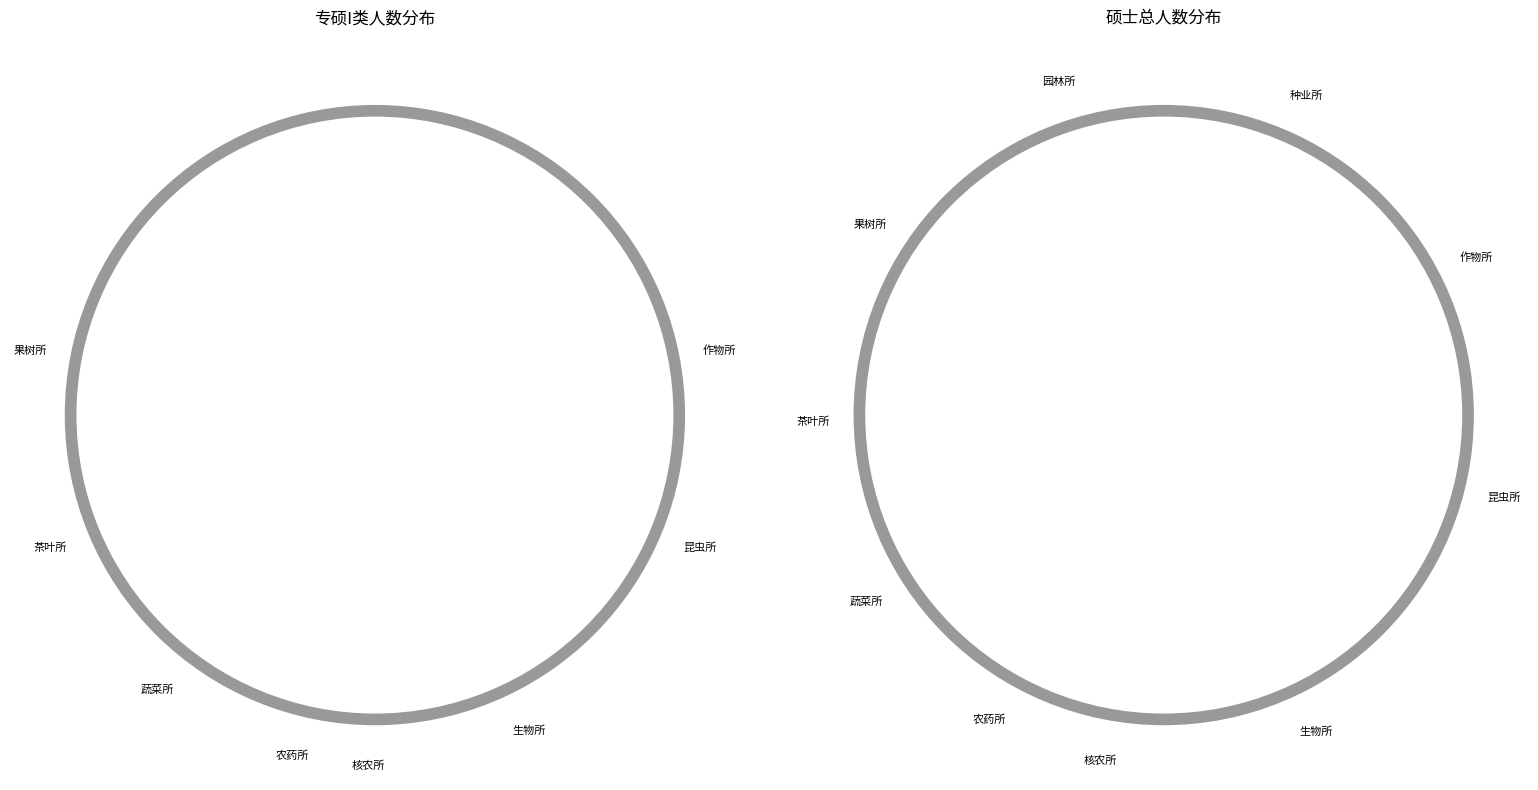

Does 果树所 represent more than half of the total?

No